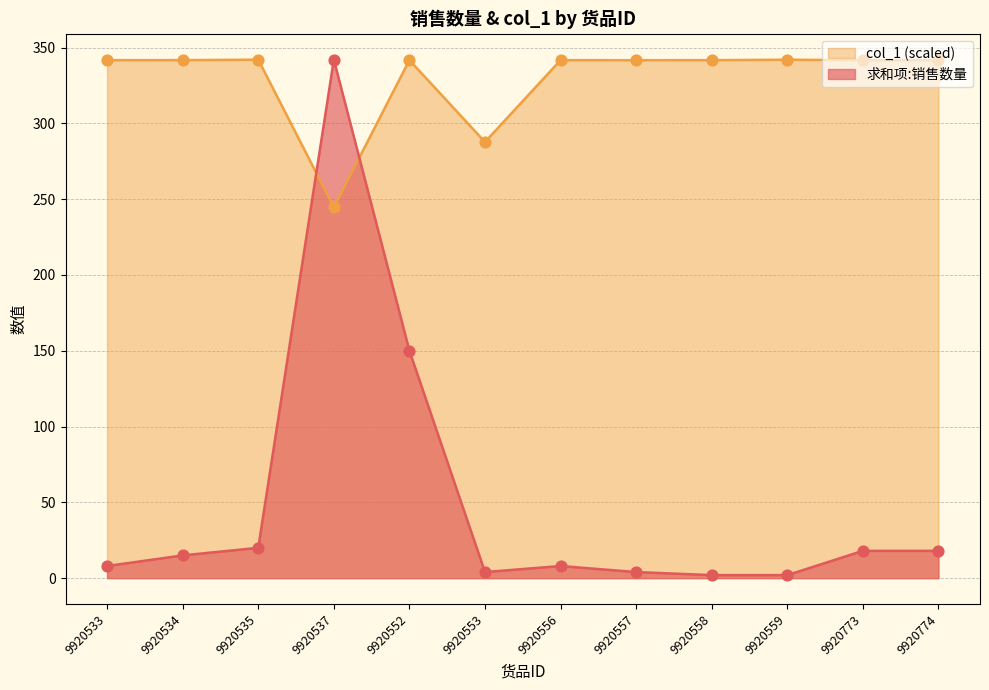

At which category is the sum across all series the highest?

9920537